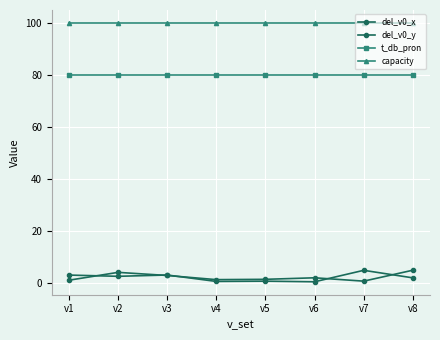

Between v3 and v7, which is larger?

v7